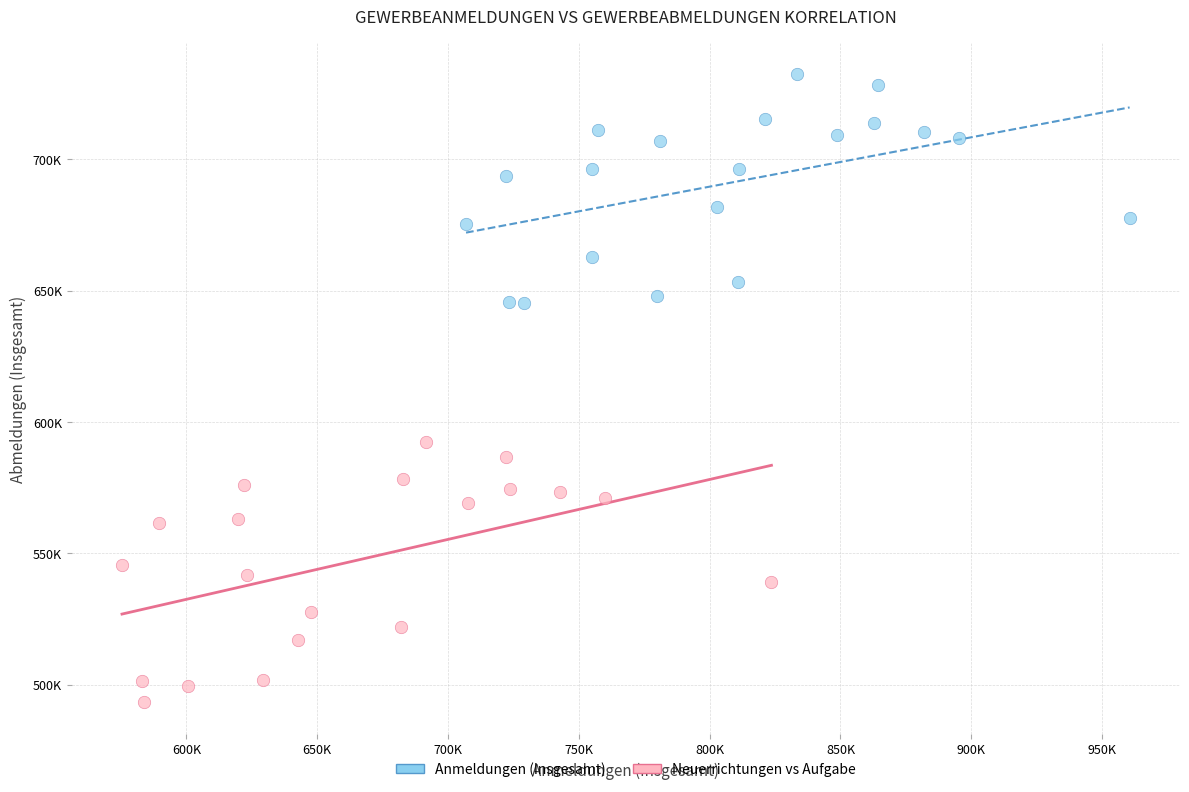

What are all the series names shown in the legend?

Anmeldungen (Insgesamt), Neuerrichtungen vs Aufgabe